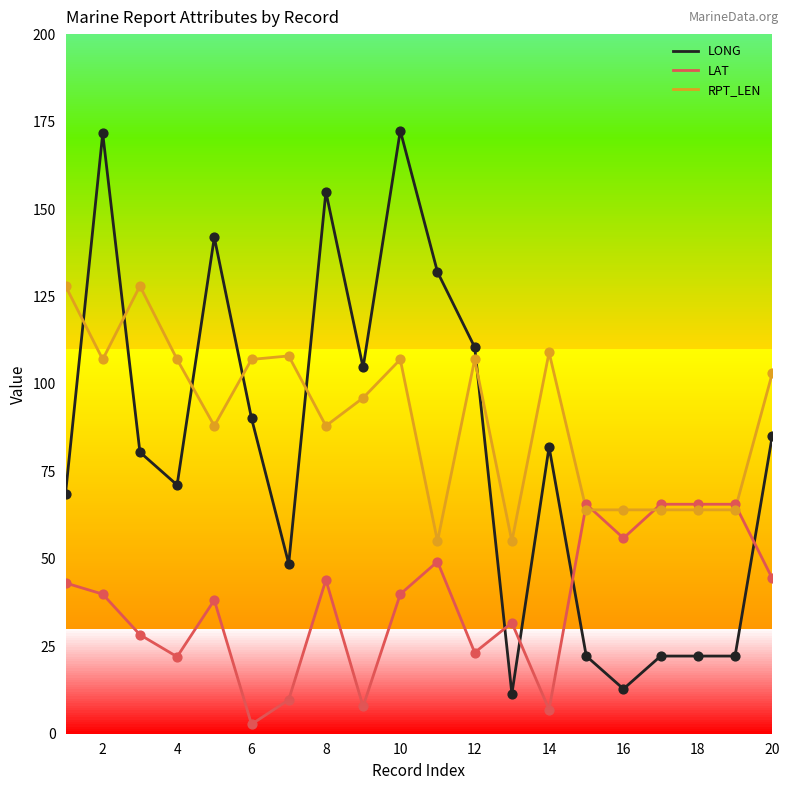

How many intersections are there between LONG and LAT?

4